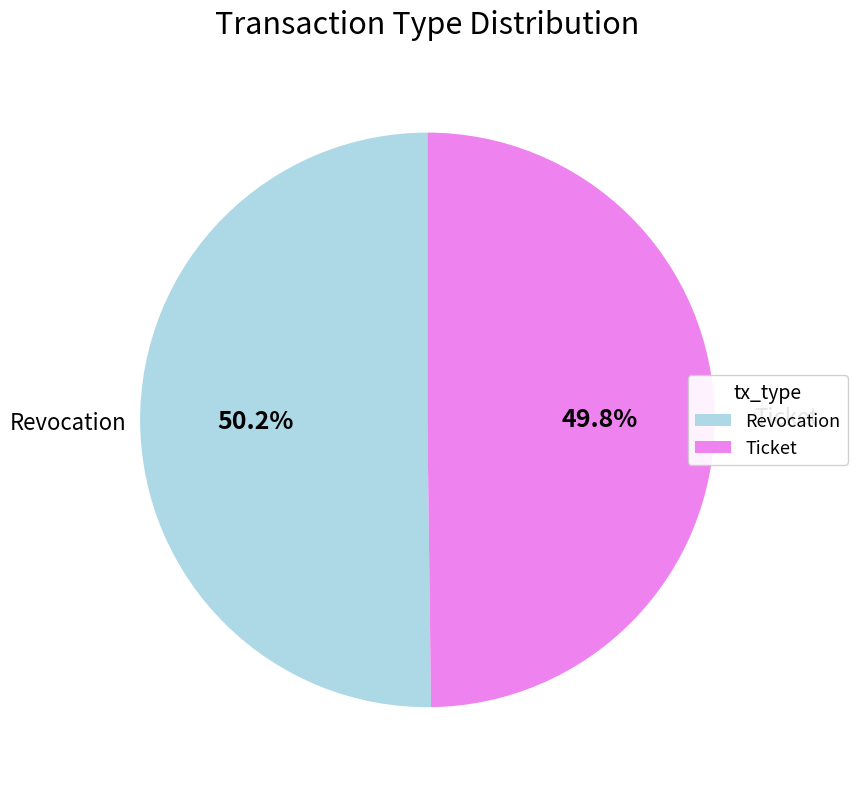

Is it true that Ticket is 42% of the pie?

False